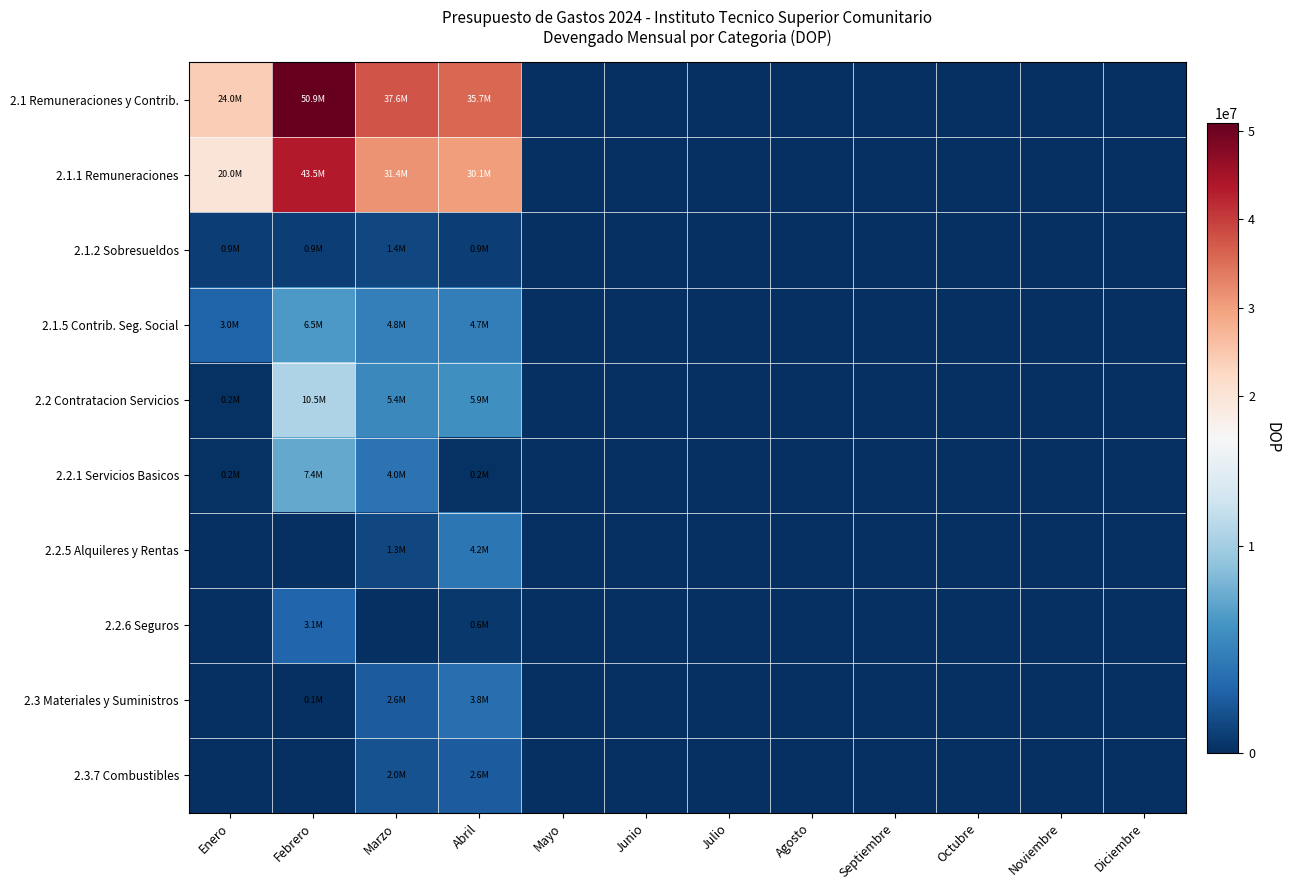

Reading left to right, transcribe all the data shown in this chart.

2.1 Remuneraciones y Contrib.: Enero=23956551.9	Febrero=50909579.6	Marzo=37585891.4	Abril=35722231.5	Mayo=0.0	Junio=0.0	Julio=0.0	Agosto=0.0	Septiembre=0.0	Octubre=0.0	Noviembre=0.0	Diciembre=0.0
2.1.1 Remuneraciones: Enero=20003850.0	Febrero=43479450.0	Marzo=31399190.0	Abril=30121527.1	Mayo=0.0	Junio=0.0	Julio=0.0	Agosto=0.0	Septiembre=0.0	Octubre=0.0	Noviembre=0.0	Diciembre=0.0
2.1.2 Sobresueldos: Enero=906000.0	Febrero=906000.0	Marzo=1394624.8	Abril=906000.0	Mayo=0.0	Junio=0.0	Julio=0.0	Agosto=0.0	Septiembre=0.0	Octubre=0.0	Noviembre=0.0	Diciembre=0.0
2.1.5 Contrib. Seg. Social: Enero=3046701.9	Febrero=6524129.7	Marzo=4792076.6	Abril=4694704.4	Mayo=0.0	Junio=0.0	Julio=0.0	Agosto=0.0	Septiembre=0.0	Octubre=0.0	Noviembre=0.0	Diciembre=0.0
2.2 Contratacion Servicios: Enero=185253.8	Febrero=10511539.9	Marzo=5382427.8	Abril=5931740.3	Mayo=0.0	Junio=0.0	Julio=0.0	Agosto=0.0	Septiembre=0.0	Octubre=0.0	Noviembre=0.0	Diciembre=0.0
2.2.1 Servicios Basicos: Enero=185253.8	Febrero=7402789.9	Marzo=4014367.8	Abril=163300.6	Mayo=0.0	Junio=0.0	Julio=0.0	Agosto=0.0	Septiembre=0.0	Octubre=0.0	Noviembre=0.0	Diciembre=0.0
2.2.5 Alquileres y Rentas: Enero=0.0	Febrero=0.0	Marzo=1329120.0	Abril=4250000.0	Mayo=0.0	Junio=0.0	Julio=0.0	Agosto=0.0	Septiembre=0.0	Octubre=0.0	Noviembre=0.0	Diciembre=0.0
2.2.6 Seguros: Enero=0.0	Febrero=3108750.0	Marzo=0.0	Abril=585447.7	Mayo=0.0	Junio=0.0	Julio=0.0	Agosto=0.0	Septiembre=0.0	Octubre=0.0	Noviembre=0.0	Diciembre=0.0
2.3 Materiales y Suministros: Enero=0.0	Febrero=91544.4	Marzo=2568734.9	Abril=3751717.9	Mayo=0.0	Junio=0.0	Julio=0.0	Agosto=0.0	Septiembre=0.0	Octubre=0.0	Noviembre=0.0	Diciembre=0.0
2.3.7 Combustibles: Enero=0.0	Febrero=0.0	Marzo=1987883.9	Abril=2597300.0	Mayo=0.0	Junio=0.0	Julio=0.0	Agosto=0.0	Septiembre=0.0	Octubre=0.0	Noviembre=0.0	Diciembre=0.0